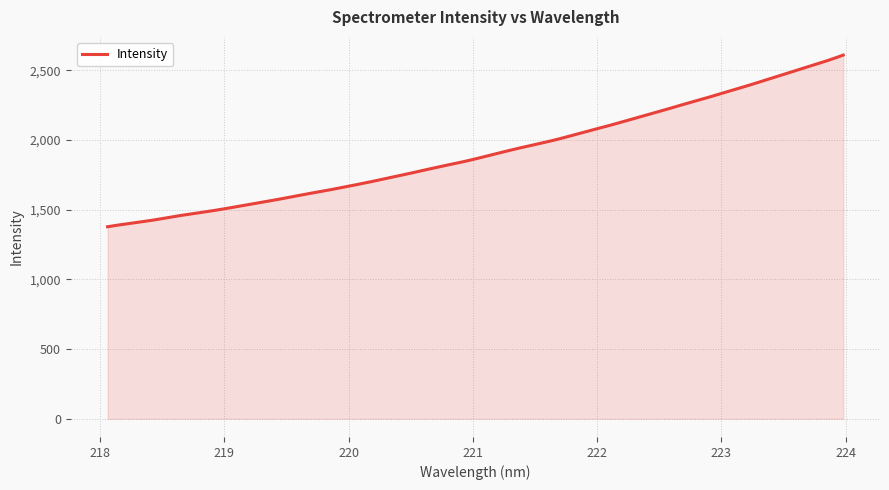

What is the maximum value shown in the chart?

2608.7